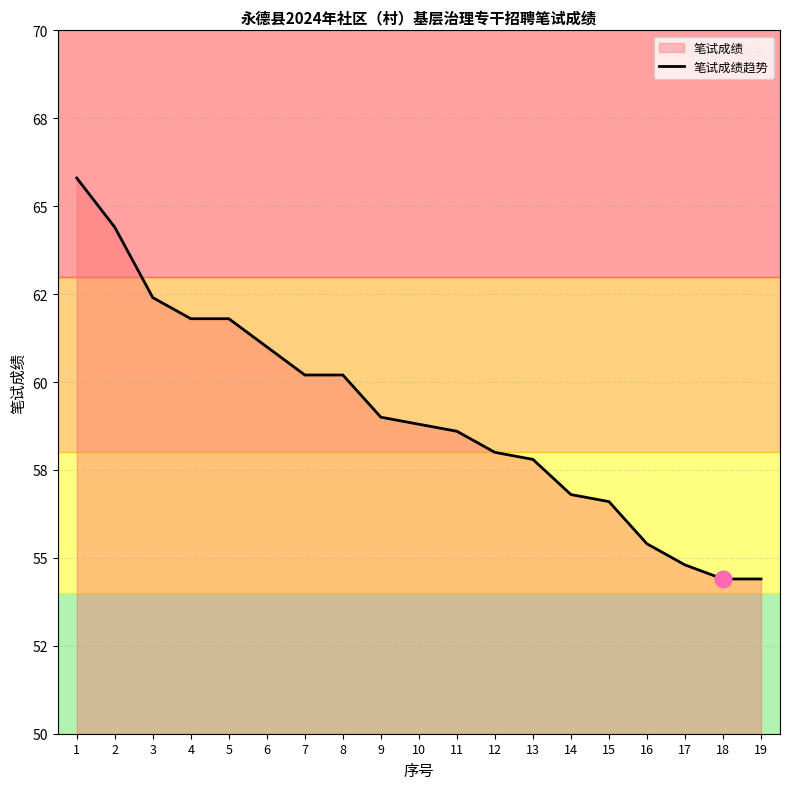

What is the change in value from 8 to 17?

-5.4